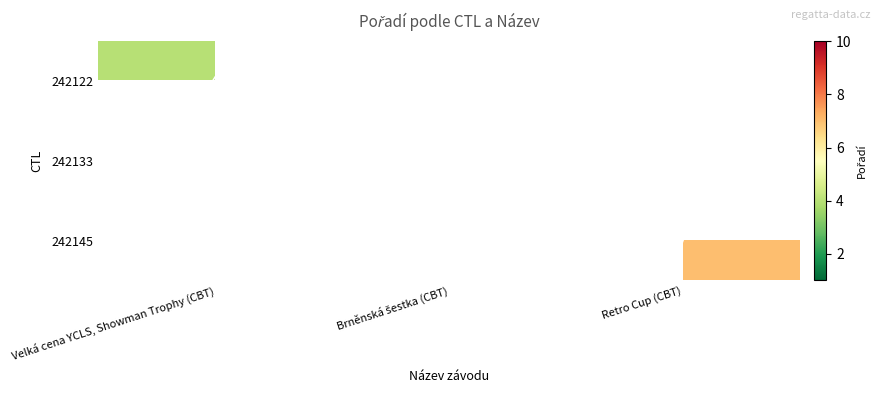

True or false: 242145 has a value of 7 at Retro Cup (CBT).

True